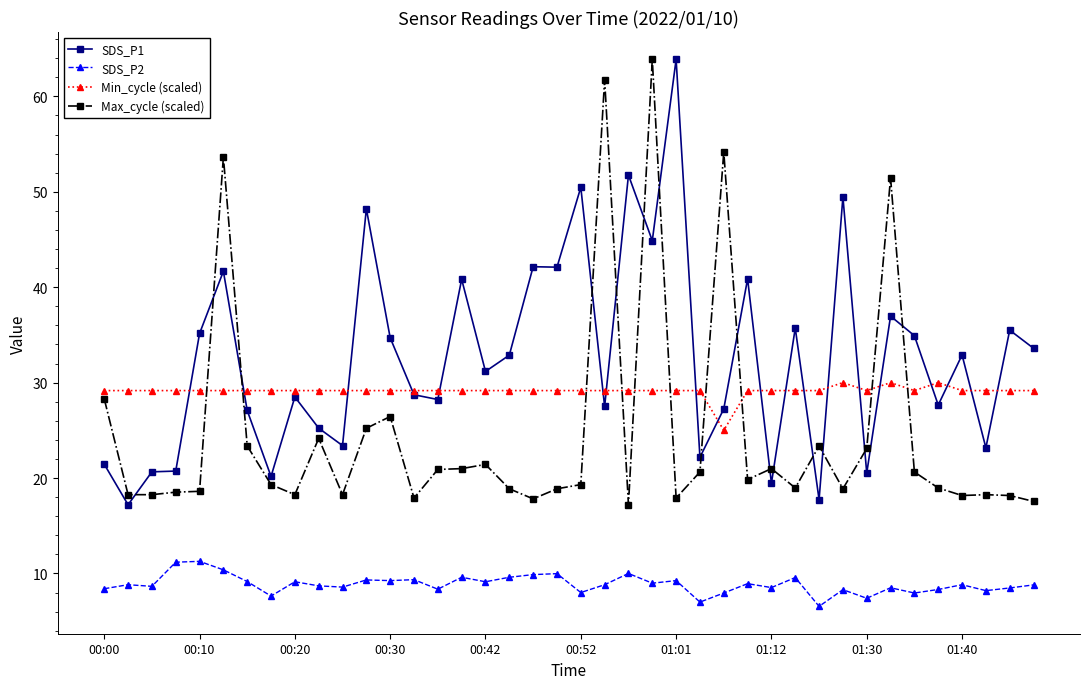

How many data points does each series have?

40